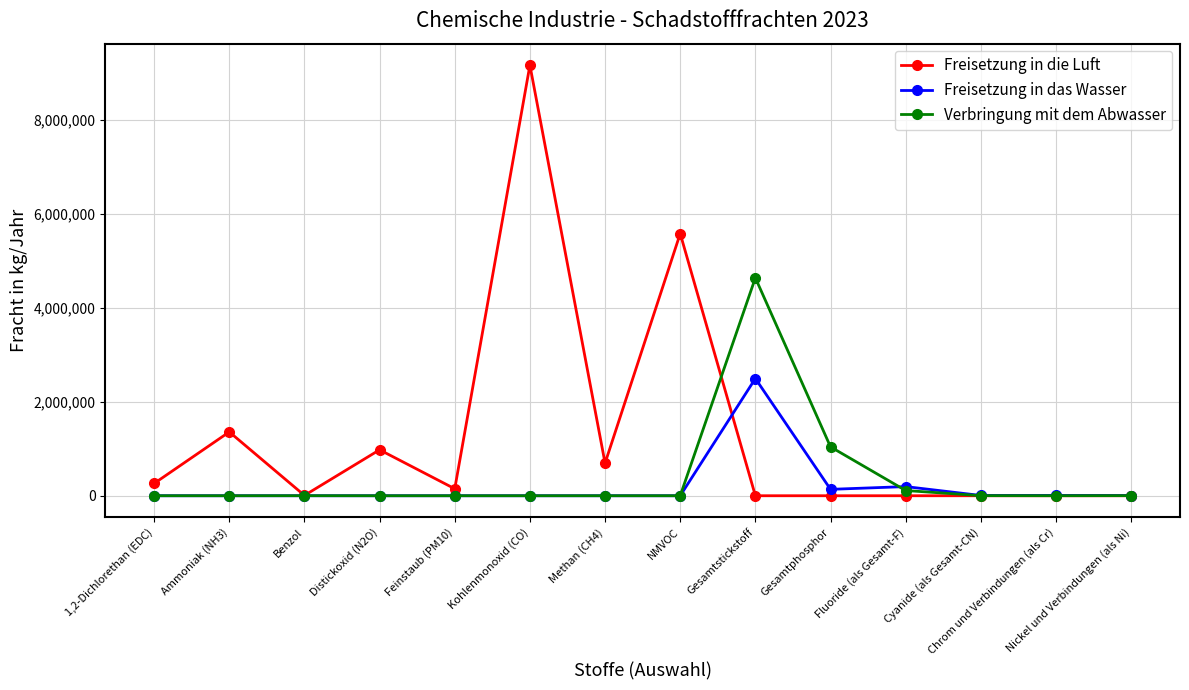

Which label corresponds to the largest value in the chart?

Kohlenmonoxid (CO)